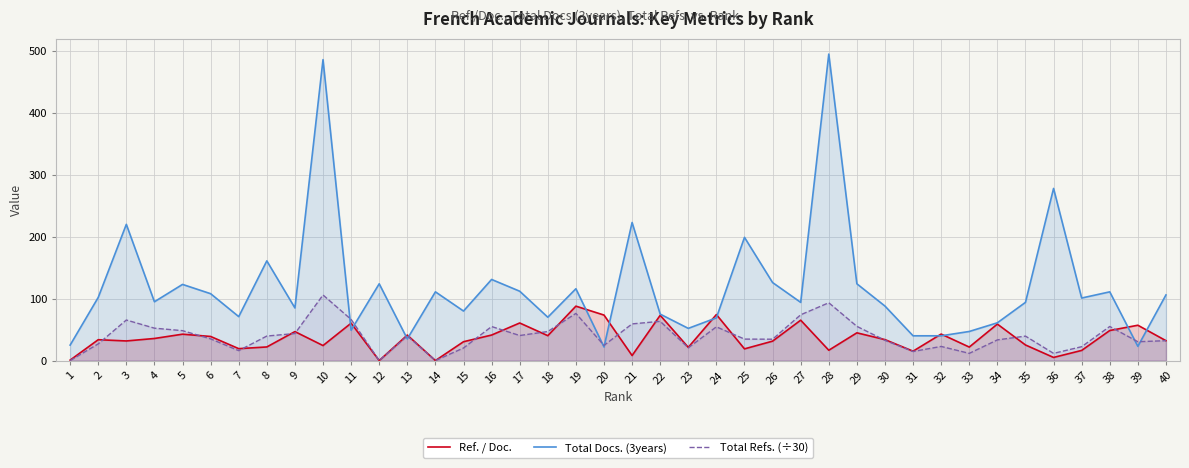

What is the average value of the Total Refs. (÷30) series?

40.0